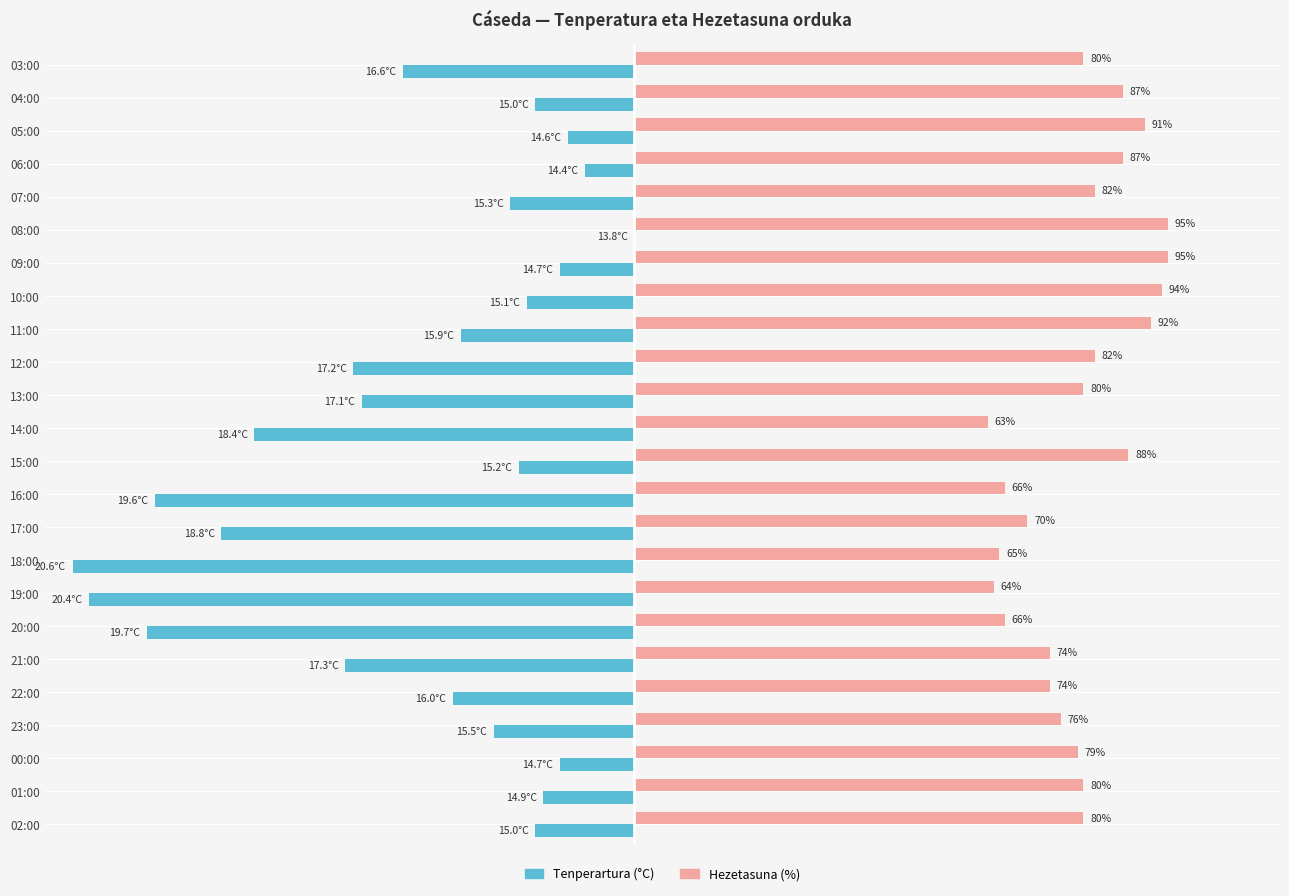

At which label does Tenperartura (°C) reach its peak?

08:00